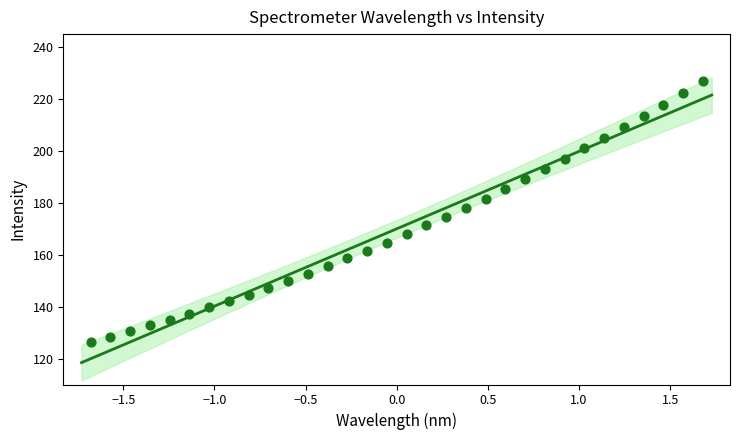

What is the range of X values (max minus min)?

3.4